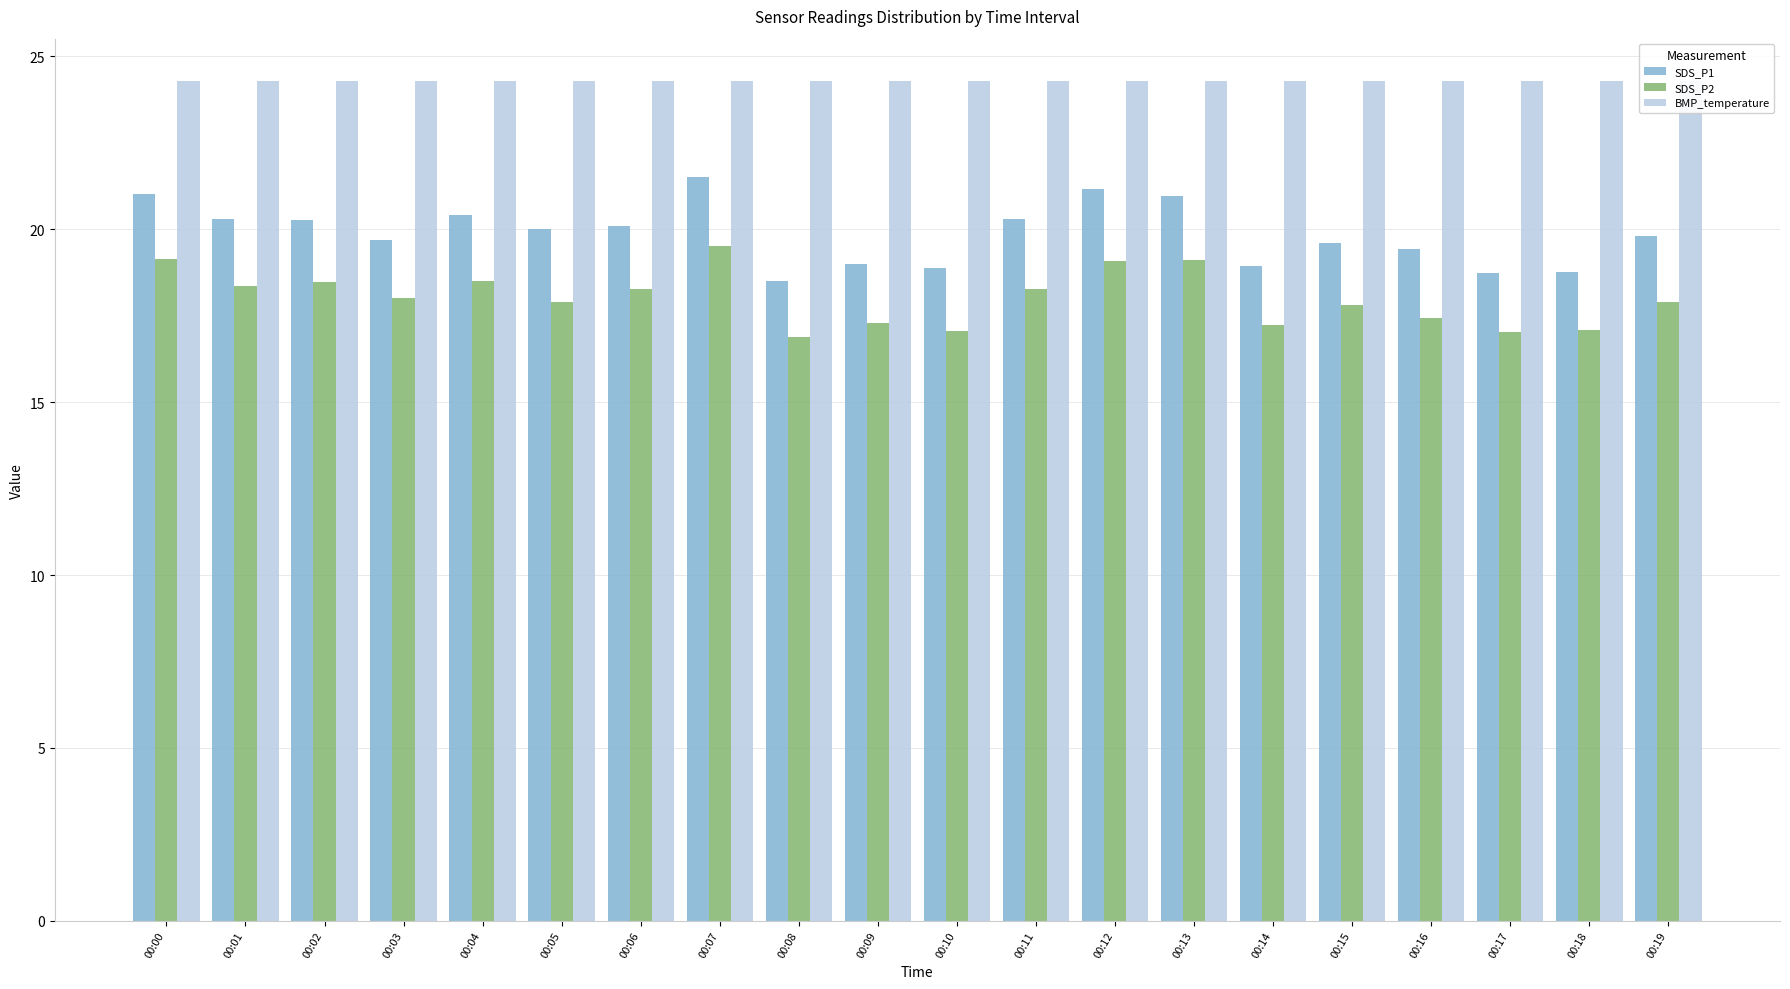

Count the number of data series in this chart.

3